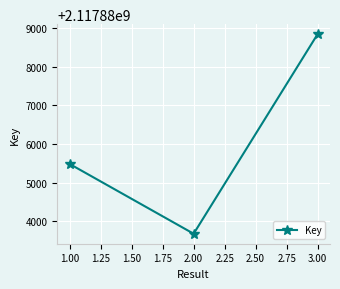

What is the change in value from 1.00 to 3.00?

+3365